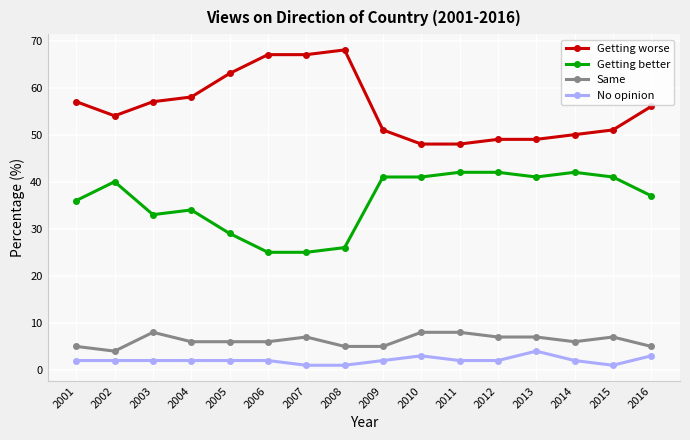

At how many categories does at least one series exceed 23?

16